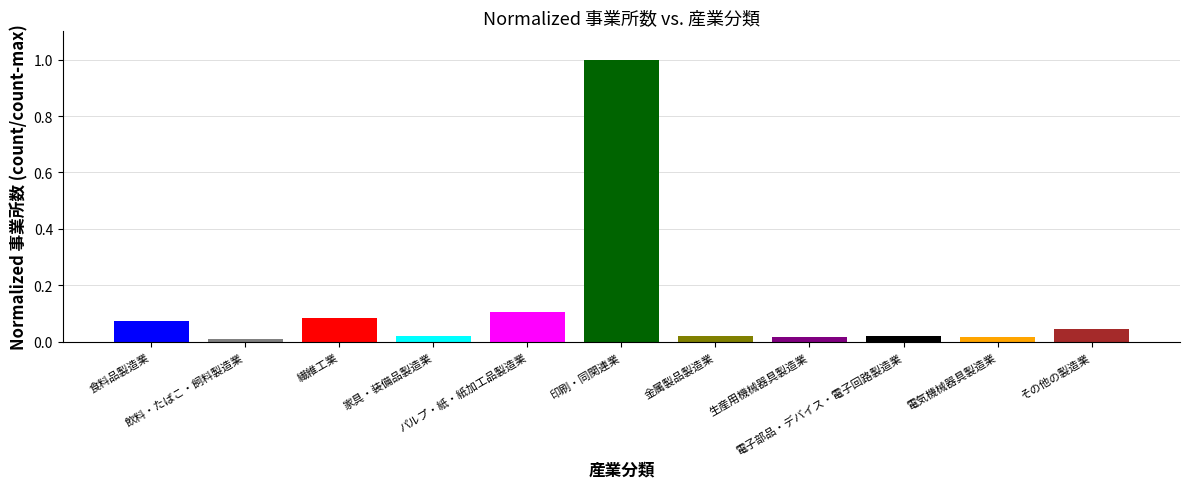

What is the difference between the maximum and minimum values?

1.0